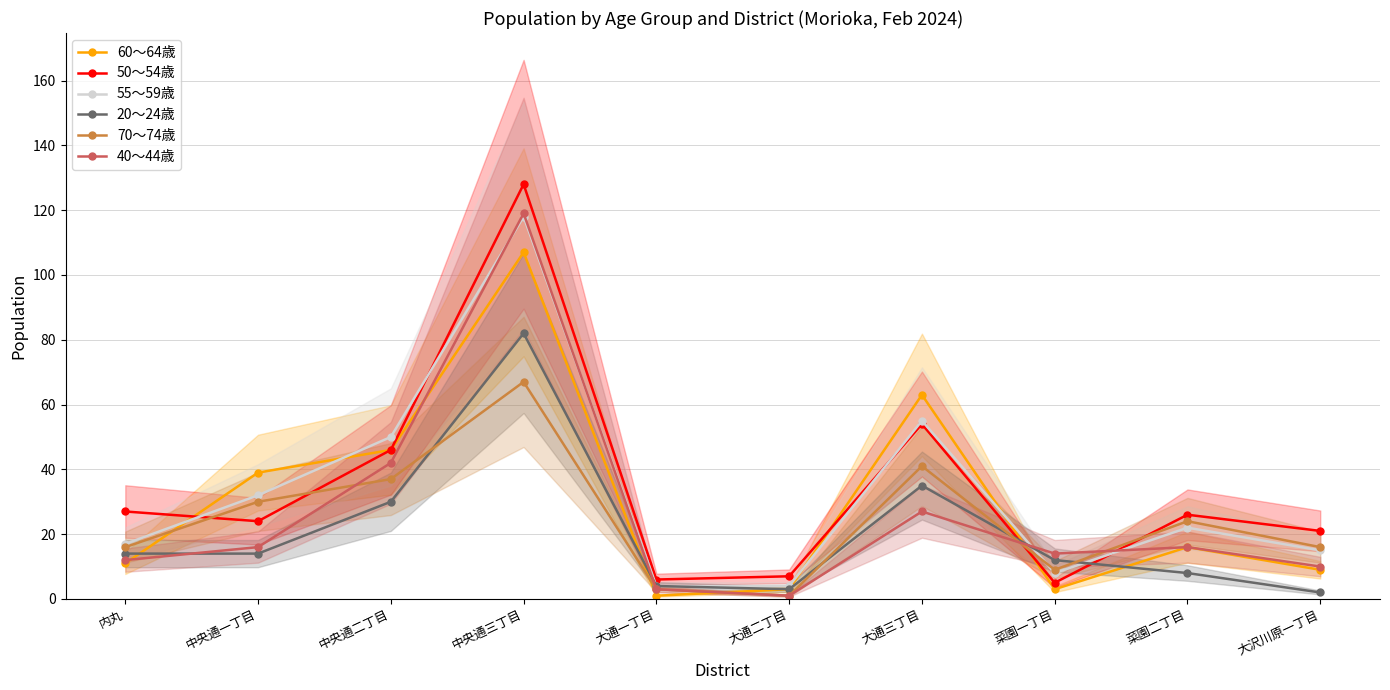

How many data points does each series have?

10